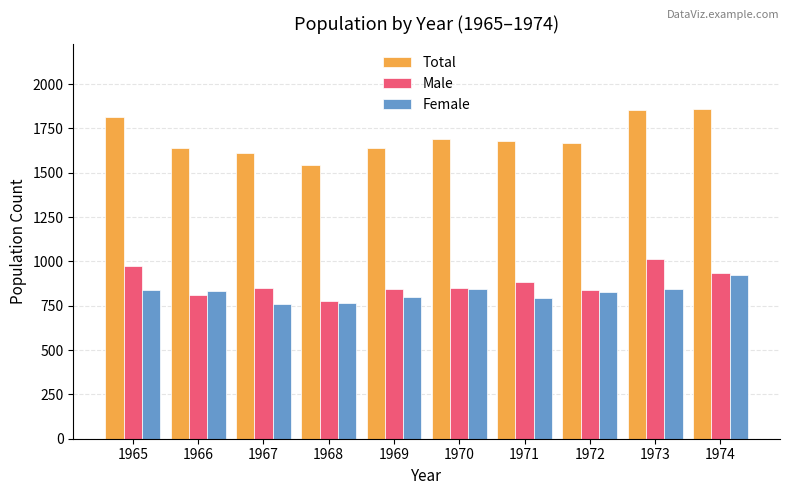

Is the value of Female at 1972 greater than the value of Male at 1968?

Yes